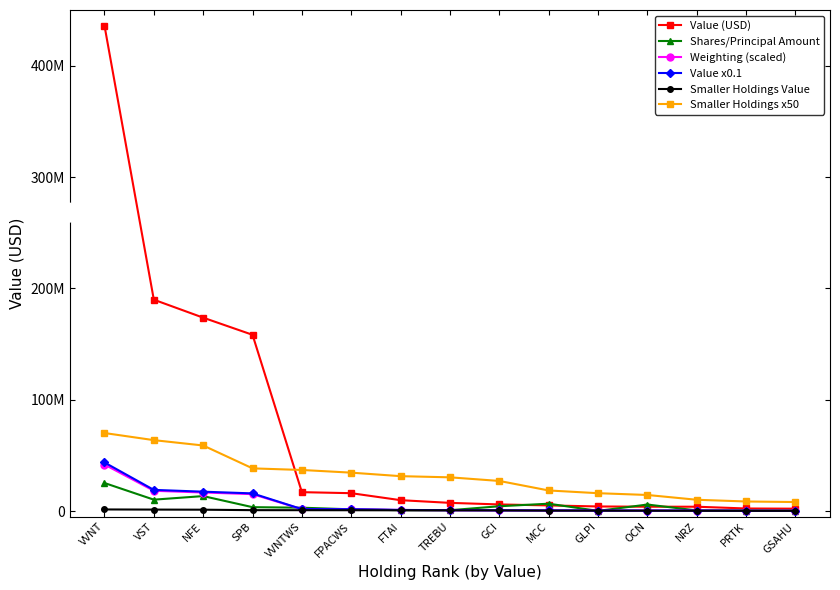

True or false: Smaller Holdings Value has more than 0 points higher than both neighbors.

False